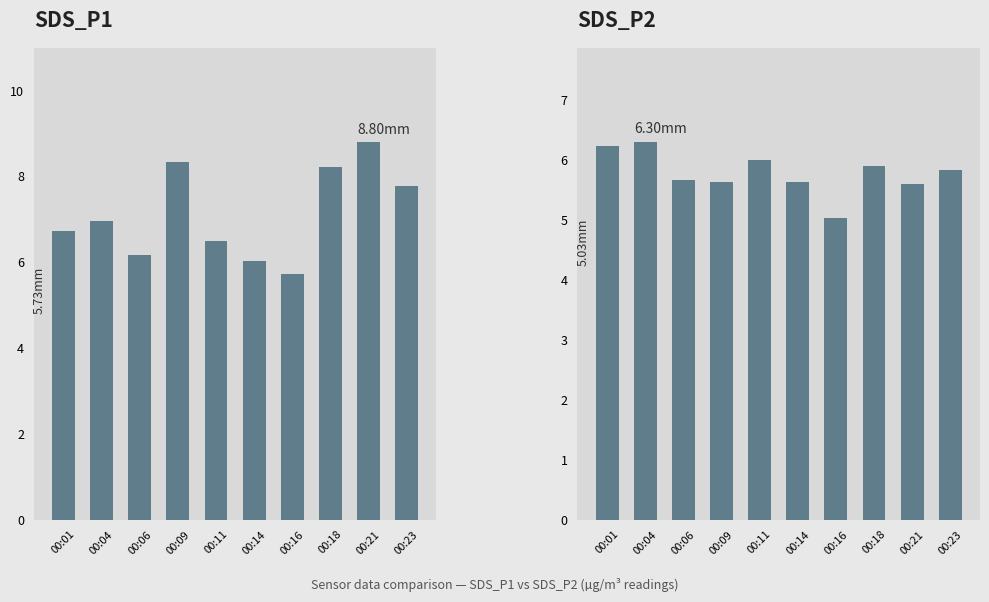

What is the difference between the second highest and minimum values in the SDS_P2 series?

1.2